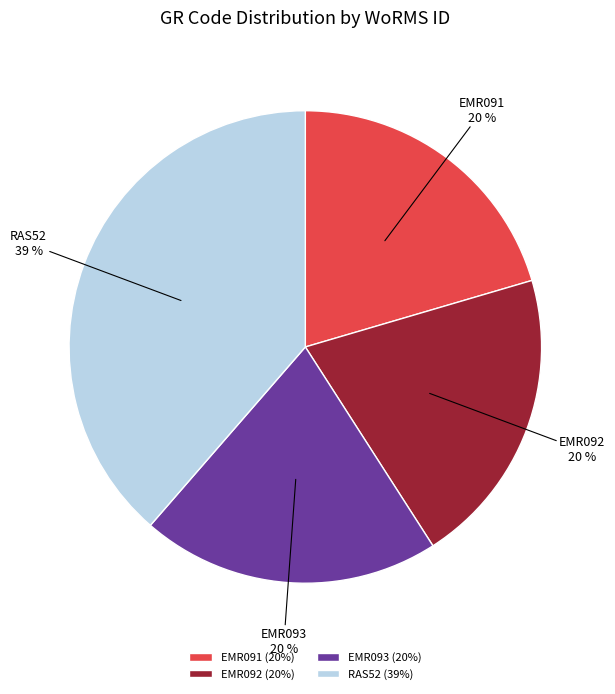

Does RAS52 represent more than half of the total?

No